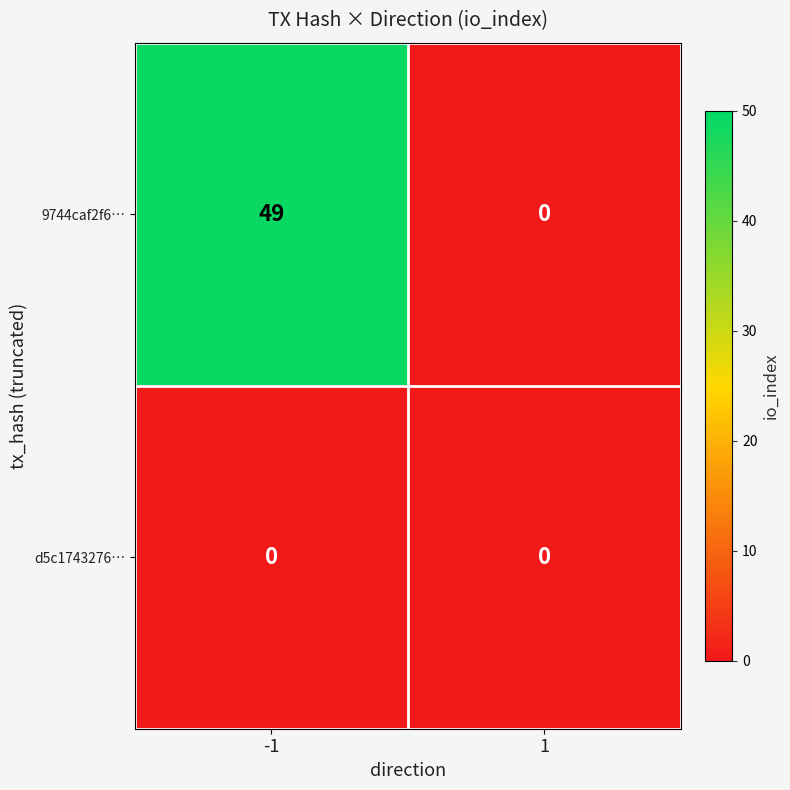

The d5c1743276⋯ series shows 0 at 1. True or false?

True